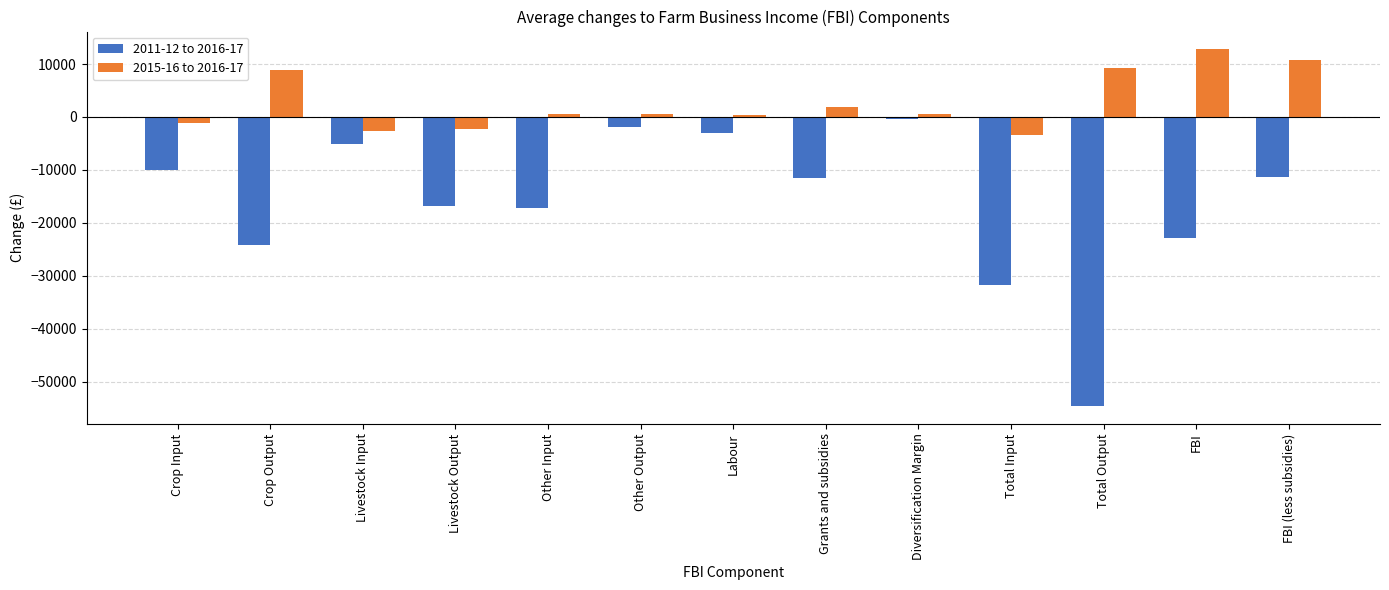

What is the label of the 1st bar from the right?

FBI (less subsidies)